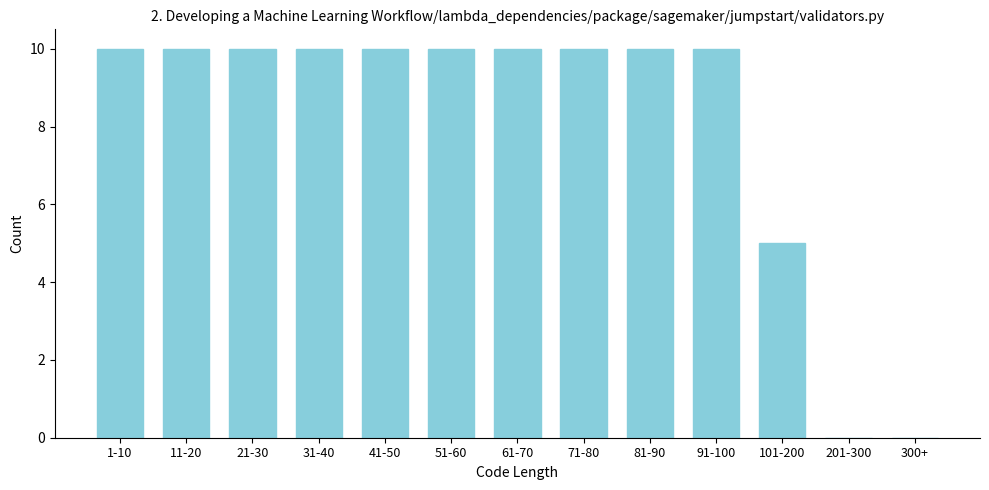

Reading right to left, list all the values displayed in this chart.

300+=0	201-300=0	101-200=5	91-100=10	81-90=10	71-80=10	61-70=10	51-60=10	41-50=10	31-40=10	21-30=10	11-20=10	1-10=10